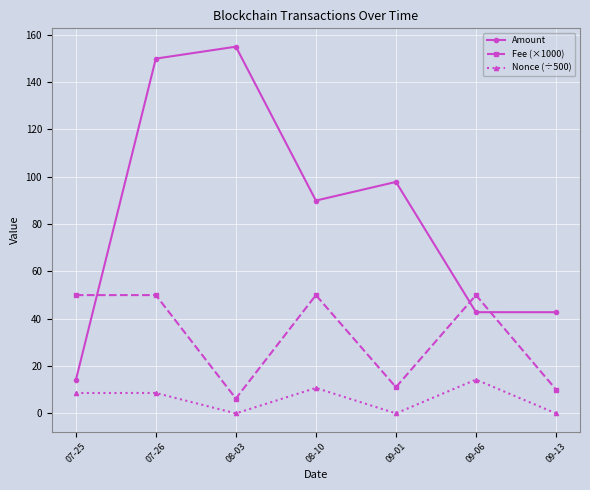

Which category has the highest value across all series?

08-03